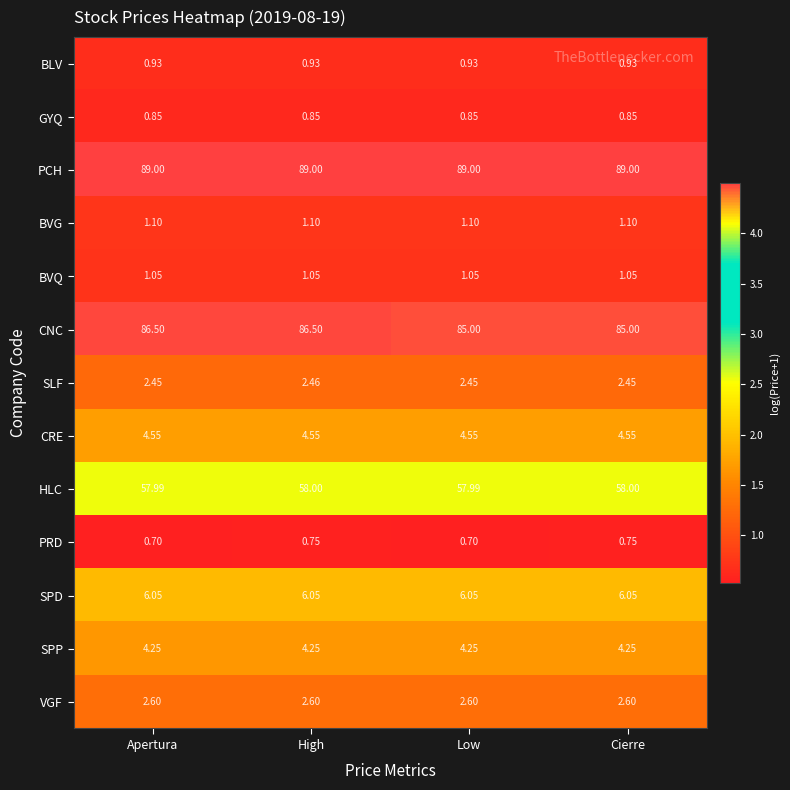

Which series has the largest total across all categories?

PCH